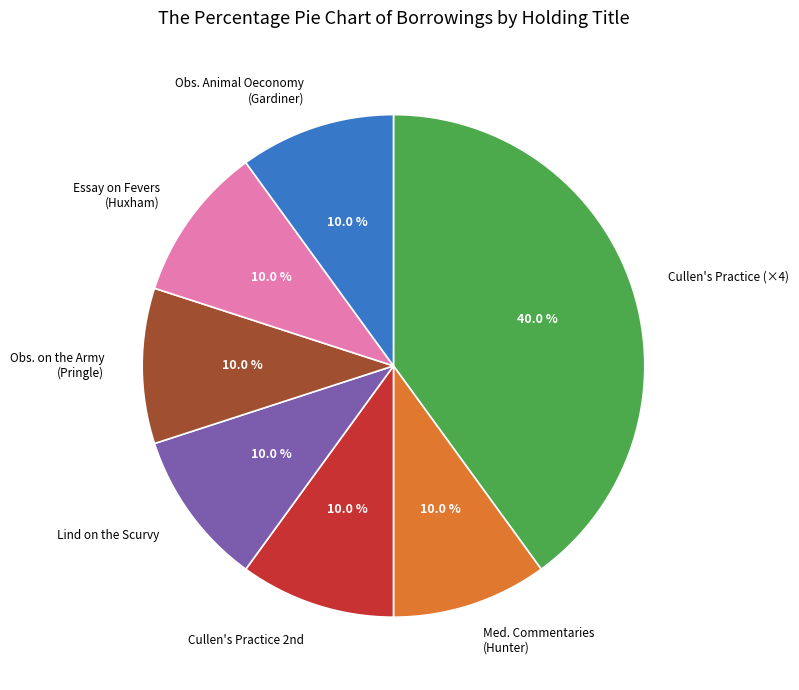

Which category has the biggest portion of the pie?

Cullen's Practice (×4)